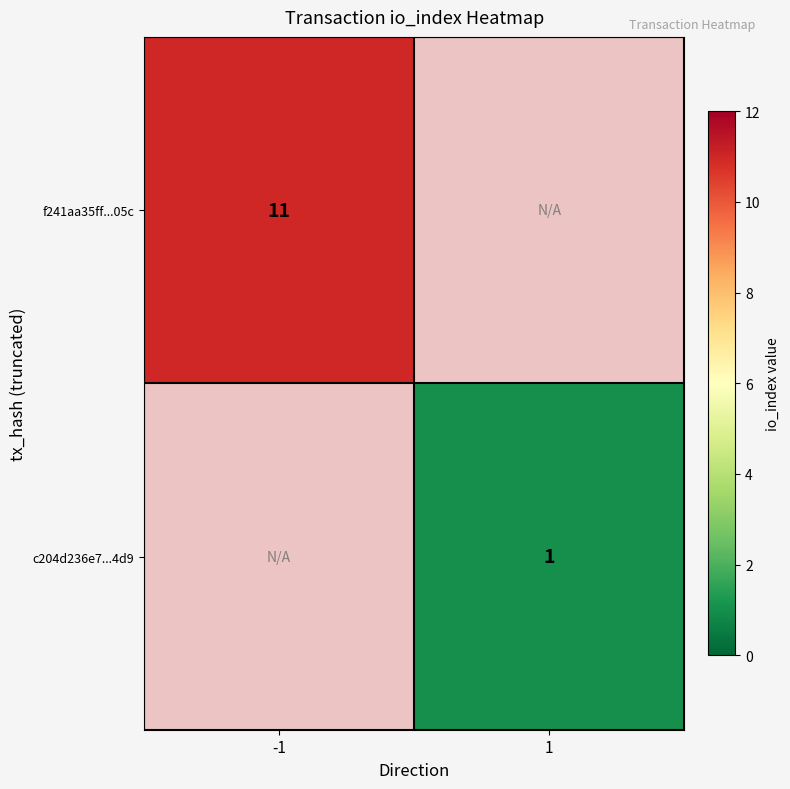

True or false: f241aa35ff...05c has a value of 11 at -1.

True